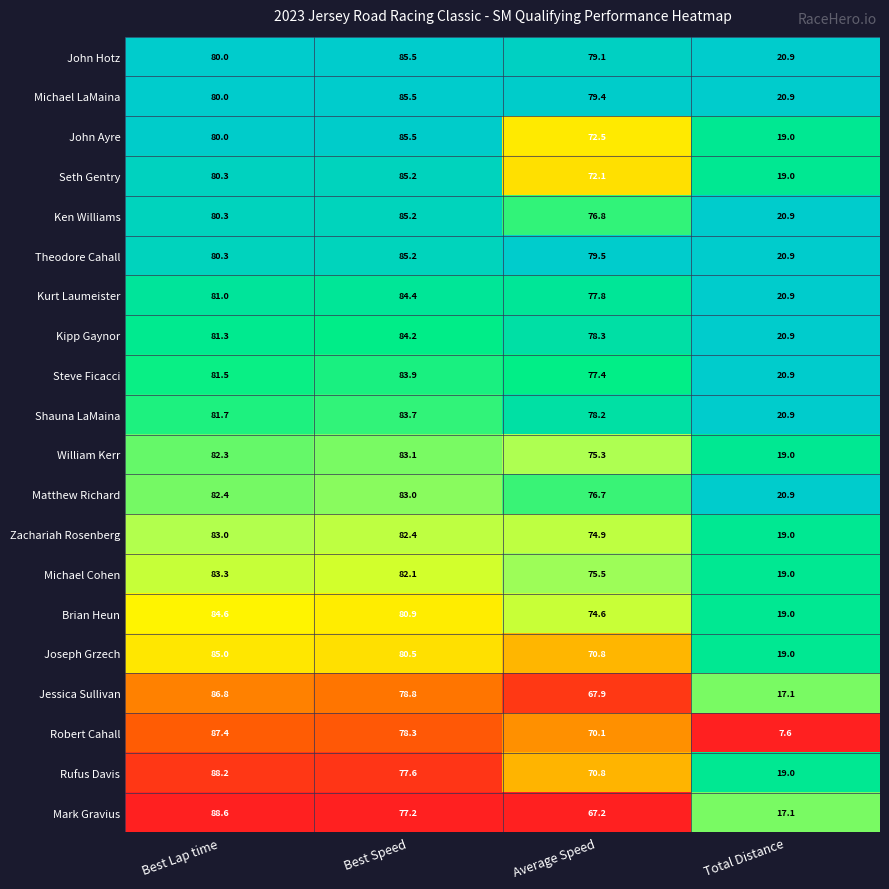

At which category is the sum across all series the highest?

Best Lap time